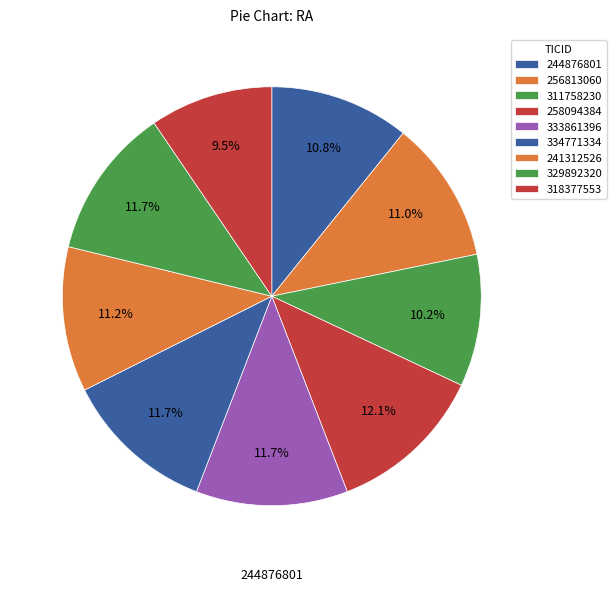

To the nearest percent, what is the combined percentage of 241312526 and 318377553?

21%